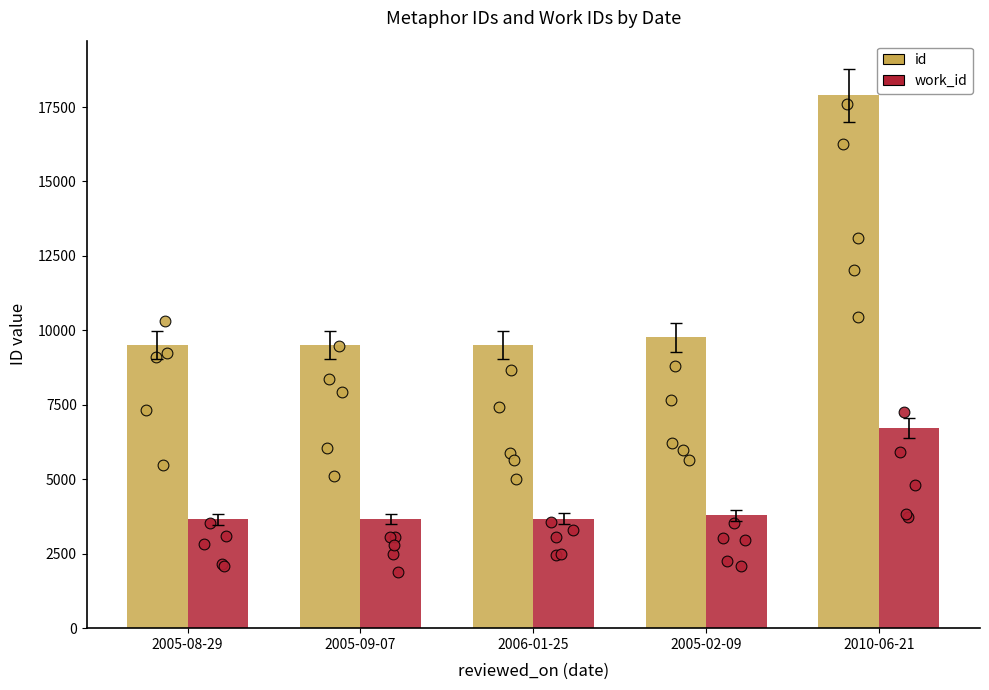

Which series has the largest total across all categories?

id